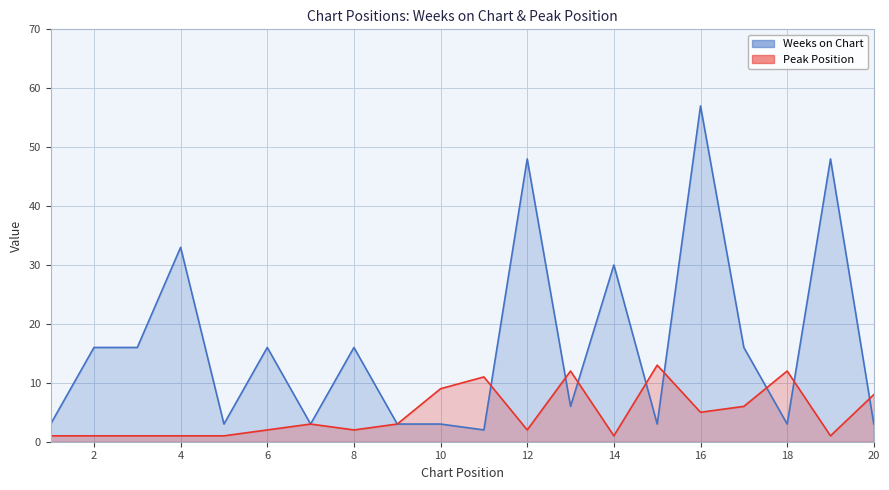

Where is Weeks on Chart nearest to the value 29?

14